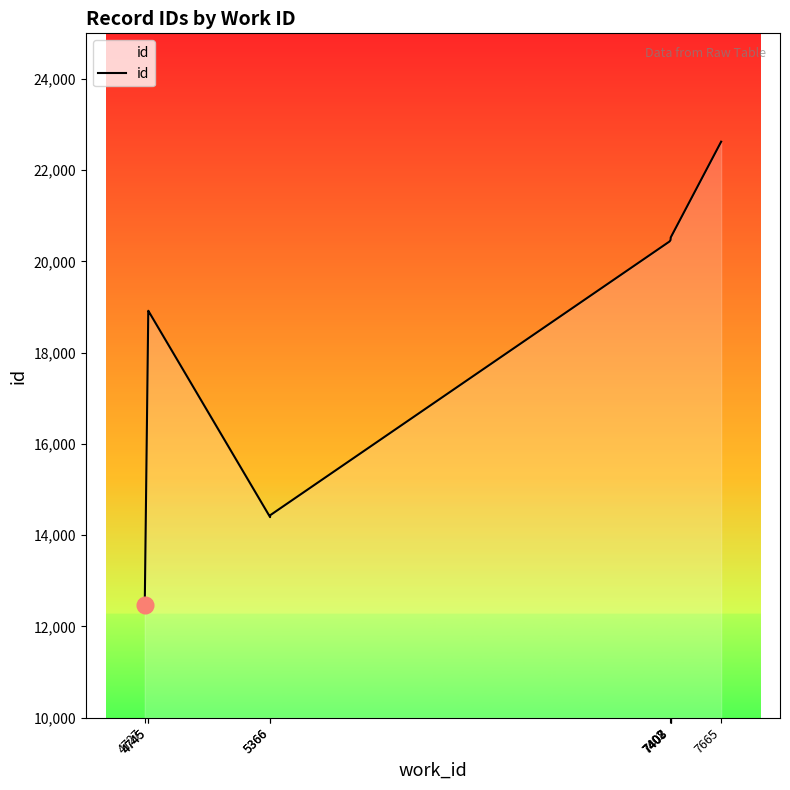

Where is the data nearest to the value 17548?

4745